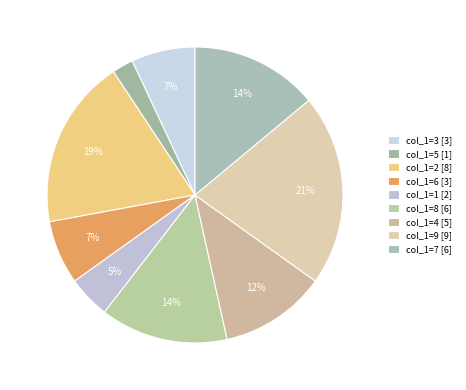

Which category has the smallest portion of the pie?

col_1=5